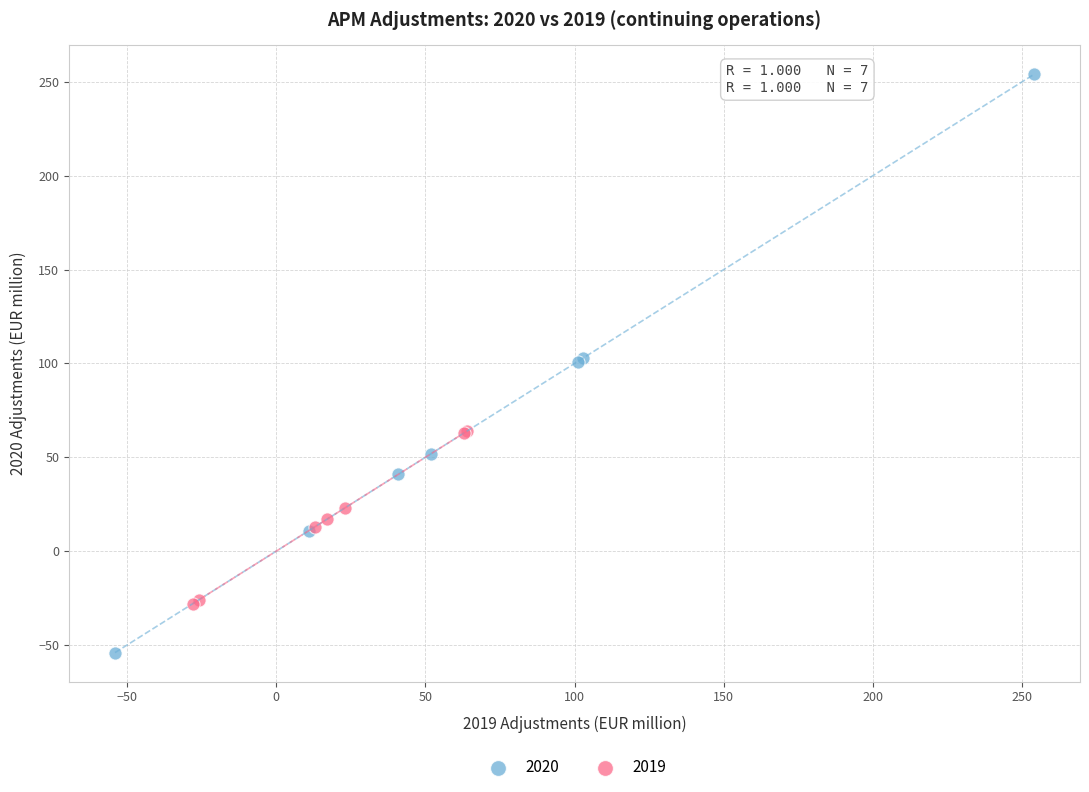

Which series contains the highest Y value?

2020